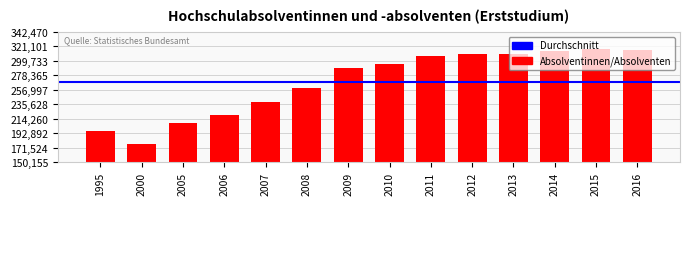

The chart shows a value of 220782 at 2006. True or false?

True